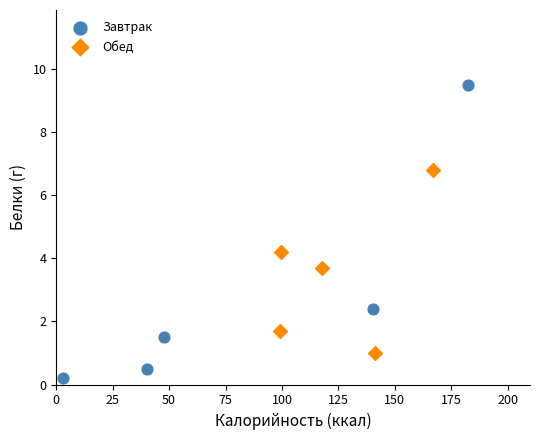

What are all the series names shown in the legend?

Завтрак, Обед